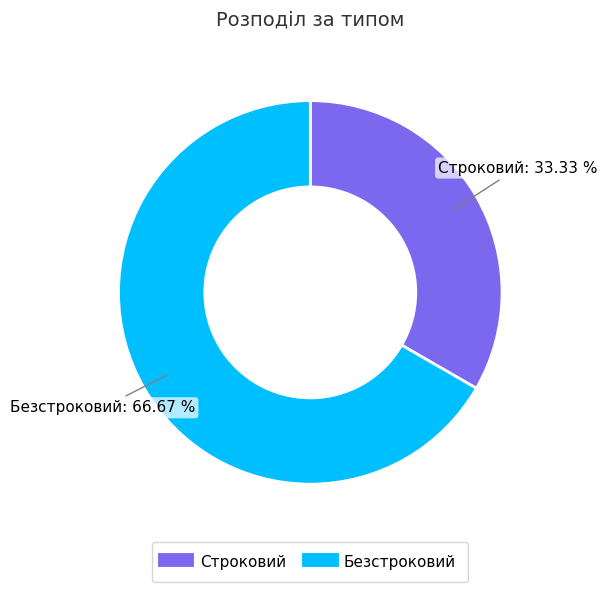

What percentage is NOT represented by Строковий?

66.7%